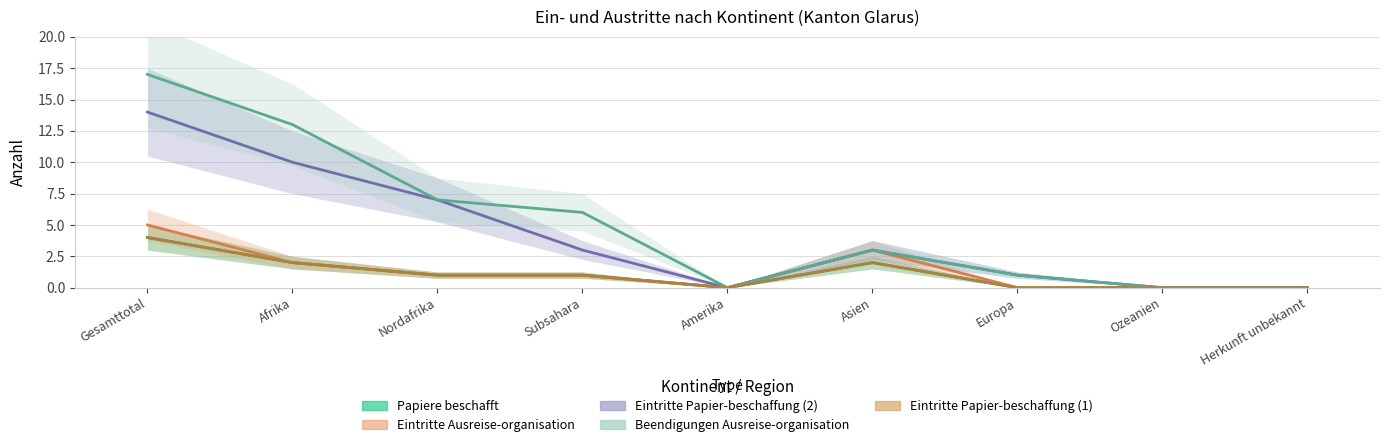

At which category does Papiere beschafft reach its first local valley?

Amerika